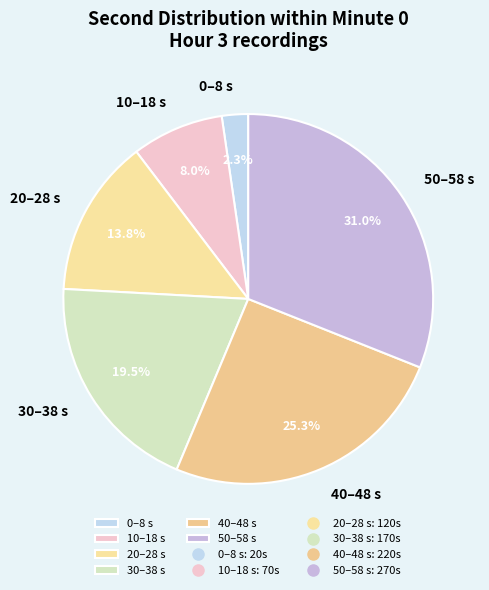

Is the sum of 30–38 s and 10–18 s greater than half?

No